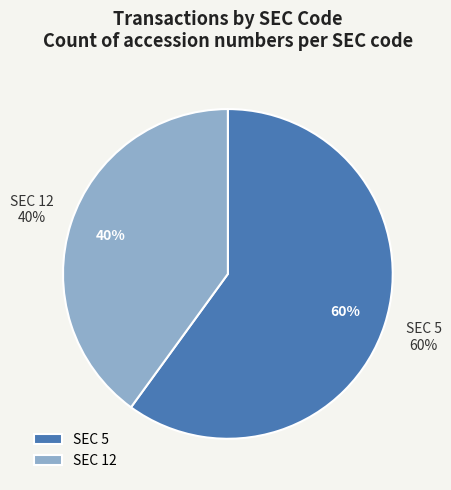

How many slices are in this pie chart?

2